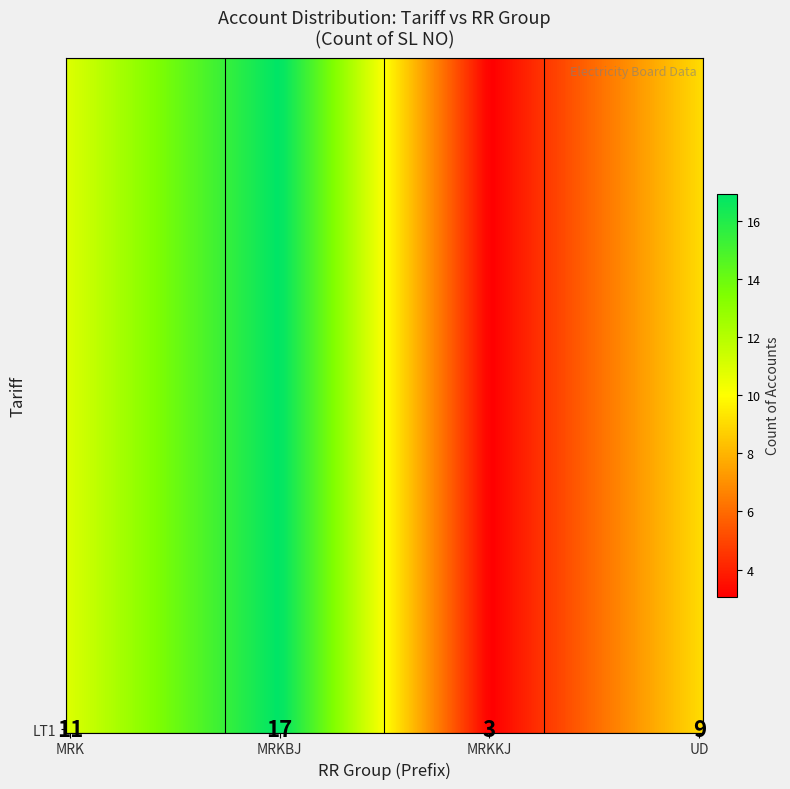

What is the change in value from LT1 to 2?

-8